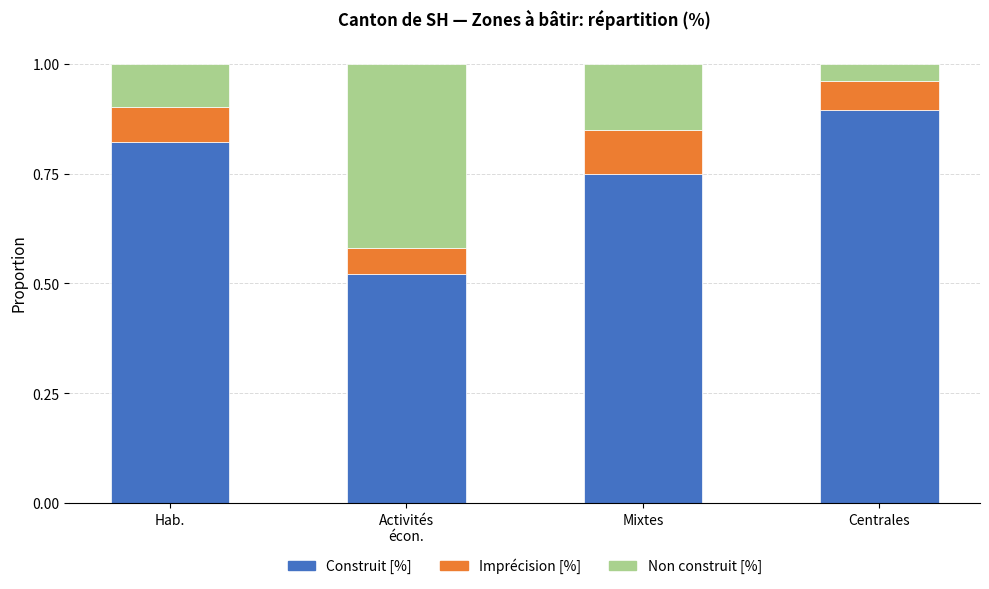

True or false: Construit [%] has a value of 0.9 at Centrales.

True